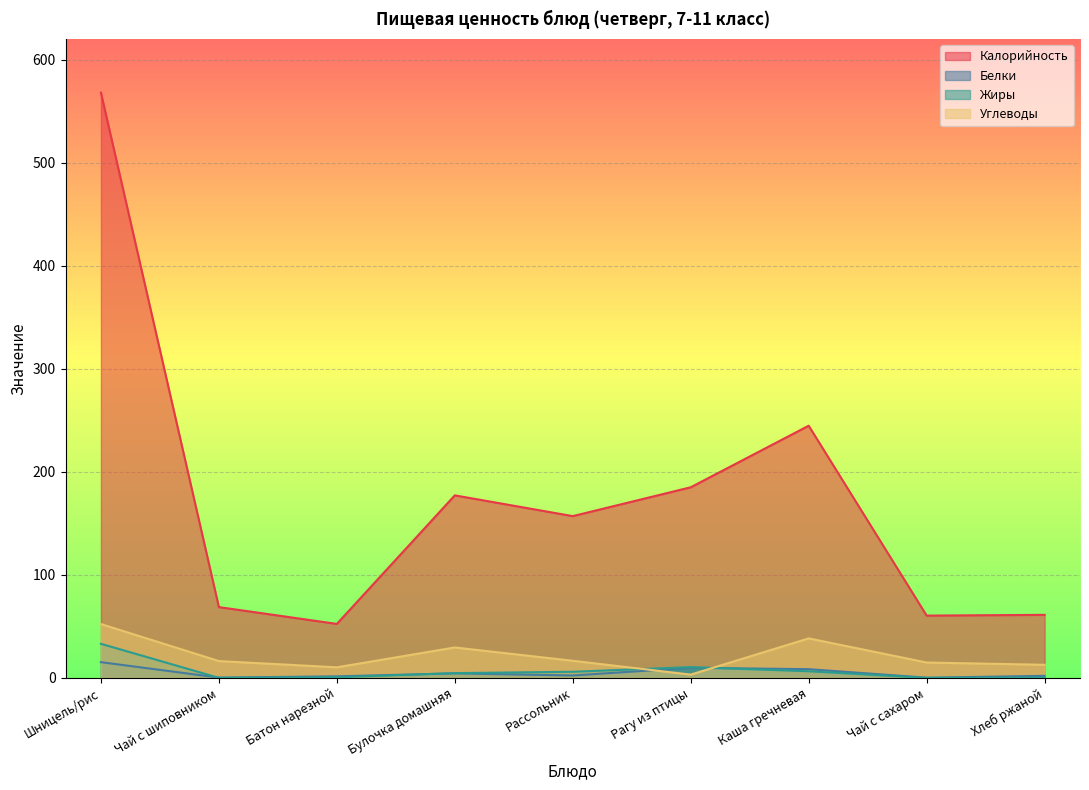

What is the spread (max minus min) of values at Чай с сахаром?

60.5